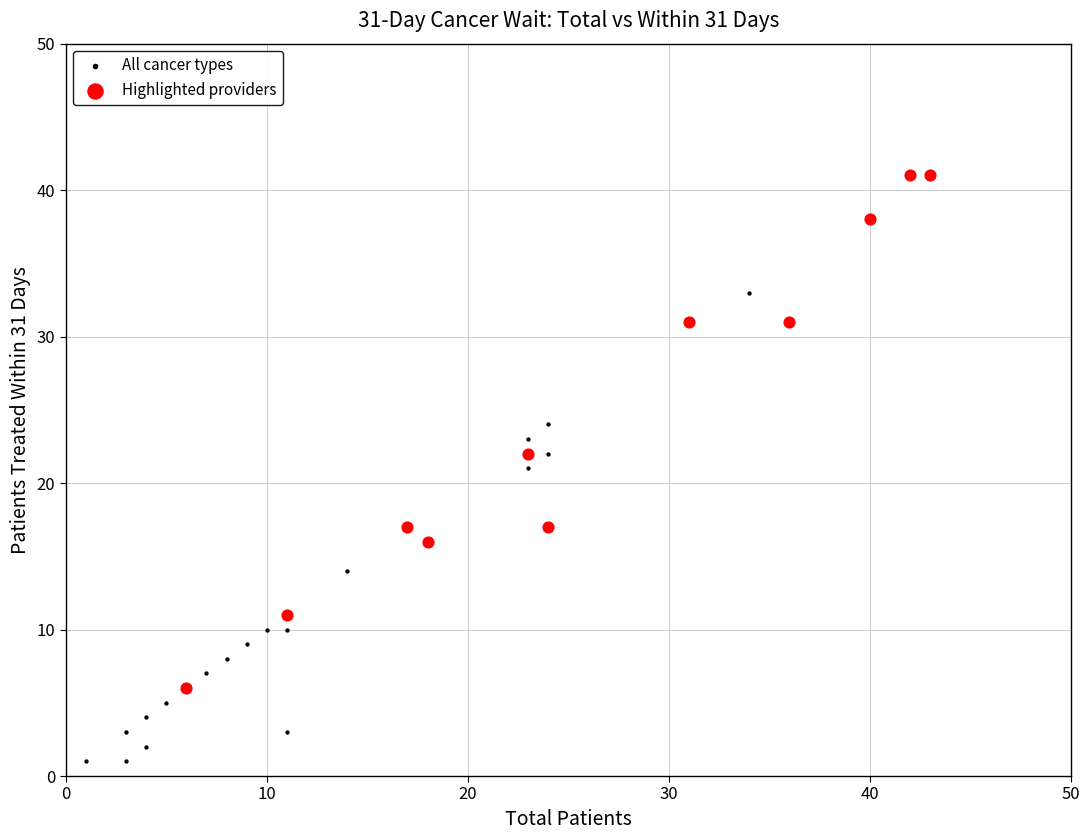

Which series has the widest spread of Y values?

All cancer types